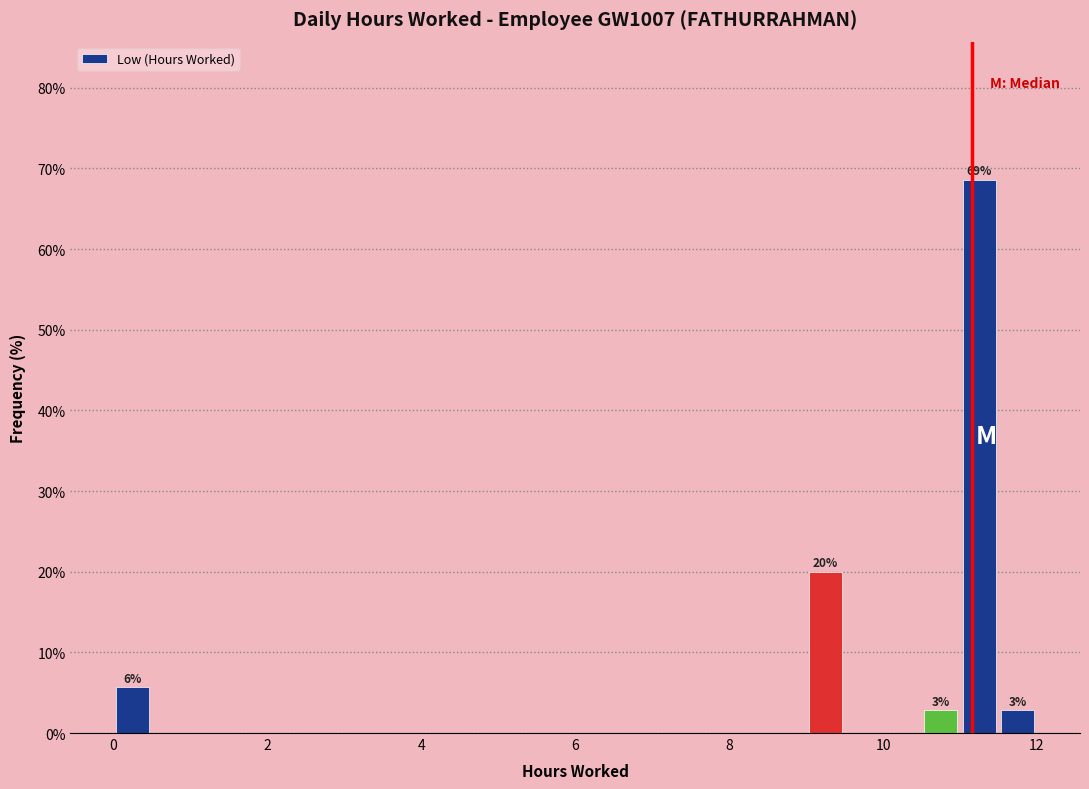

Around what value on the x-axis is the tallest bar? Give the approximate position of its centre, as read against the axis.

11.2